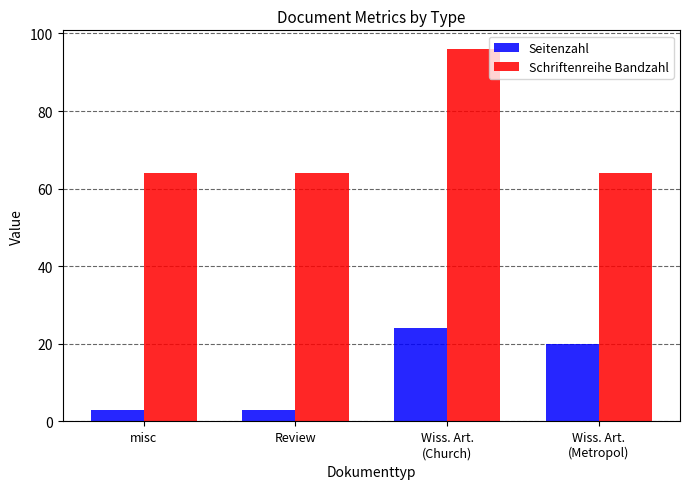

Are the bars grouped side by side (vs. stacked)?

Yes